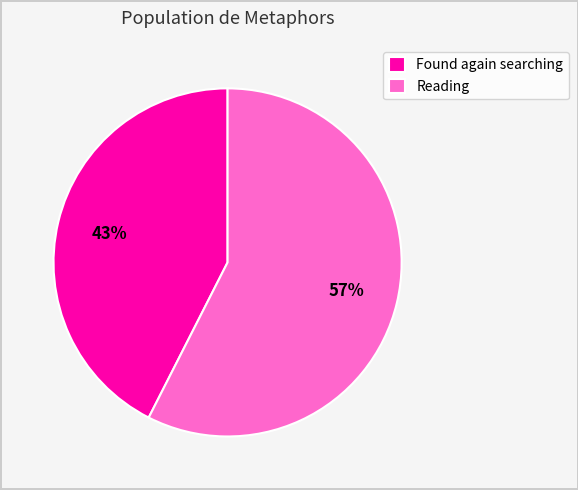

Rank the categories by value from highest to lowest.

Reading, Found again searching